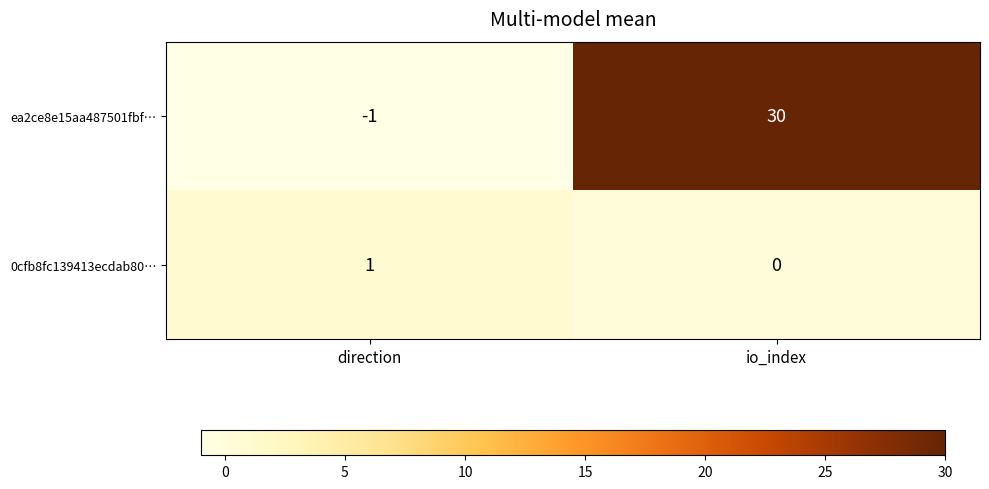

What is the sum of all ea2ce8e15aa487501fbf… values?

29